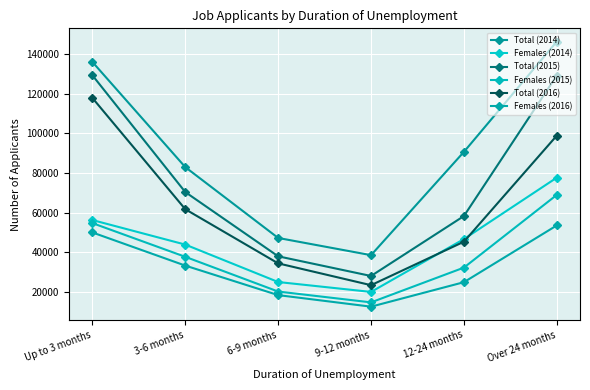

What is the total value across all series at 12-24 months?

297671